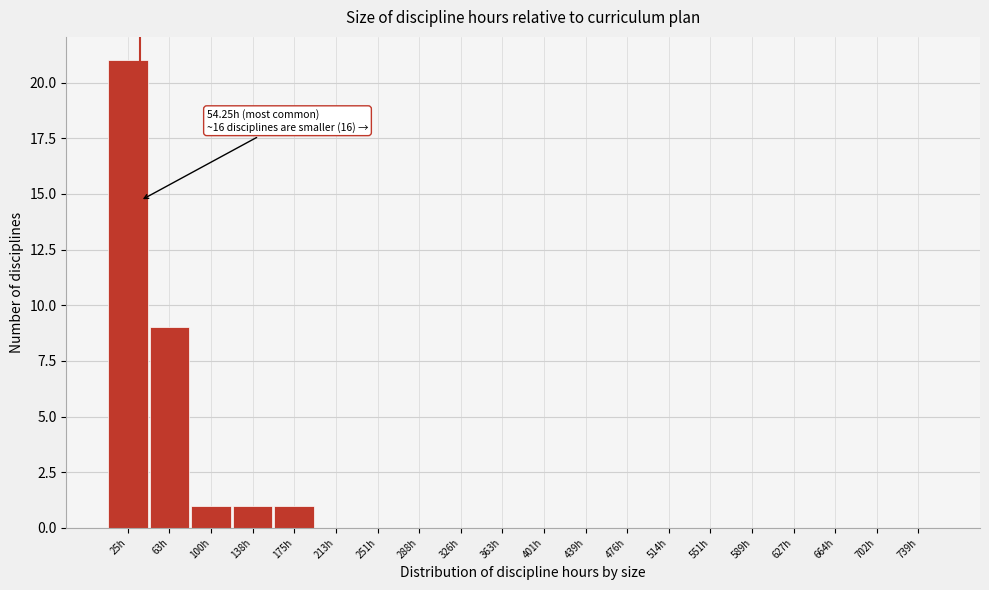

Reading left to right, extract all data points from this chart.

25h=21	63h=9	100h=1	138h=1	175h=1	213h=0	251h=0	288h=0	326h=0	363h=0	401h=0	439h=0	476h=0	514h=0	551h=0	589h=0	627h=0	664h=0	702h=0	739h=0